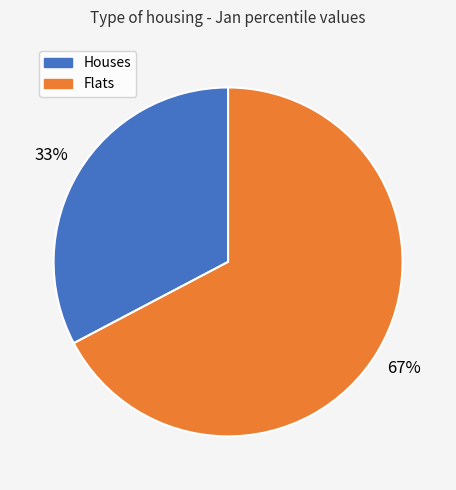

Is there a majority slice in this chart?

Yes